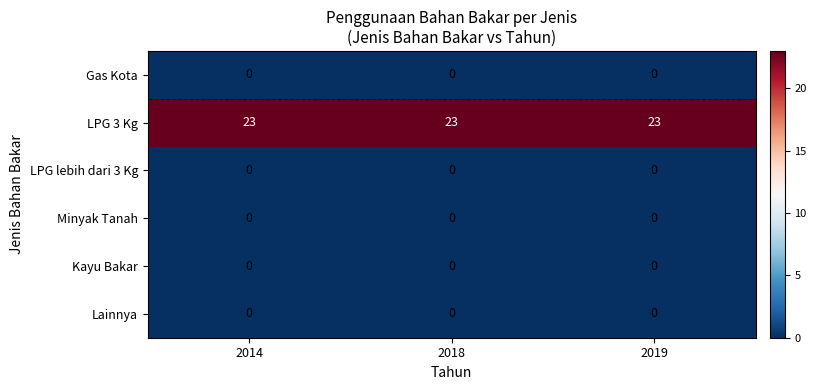

At how many categories does at least one series exceed 10?

3